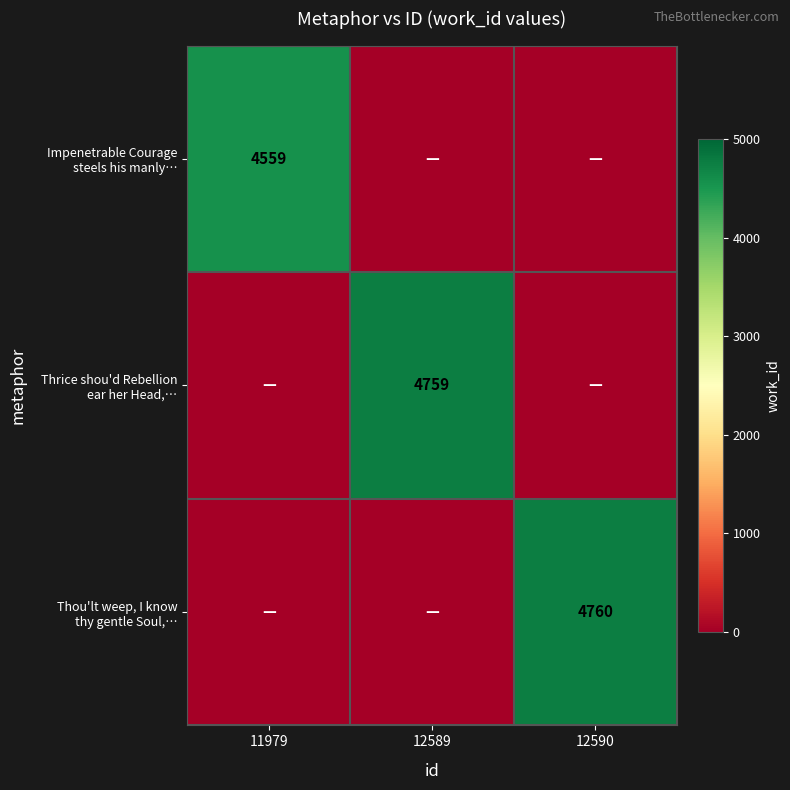

What is the sum of the Impenetrable Courage steels his manly… values at 11979 and 12590?

4559